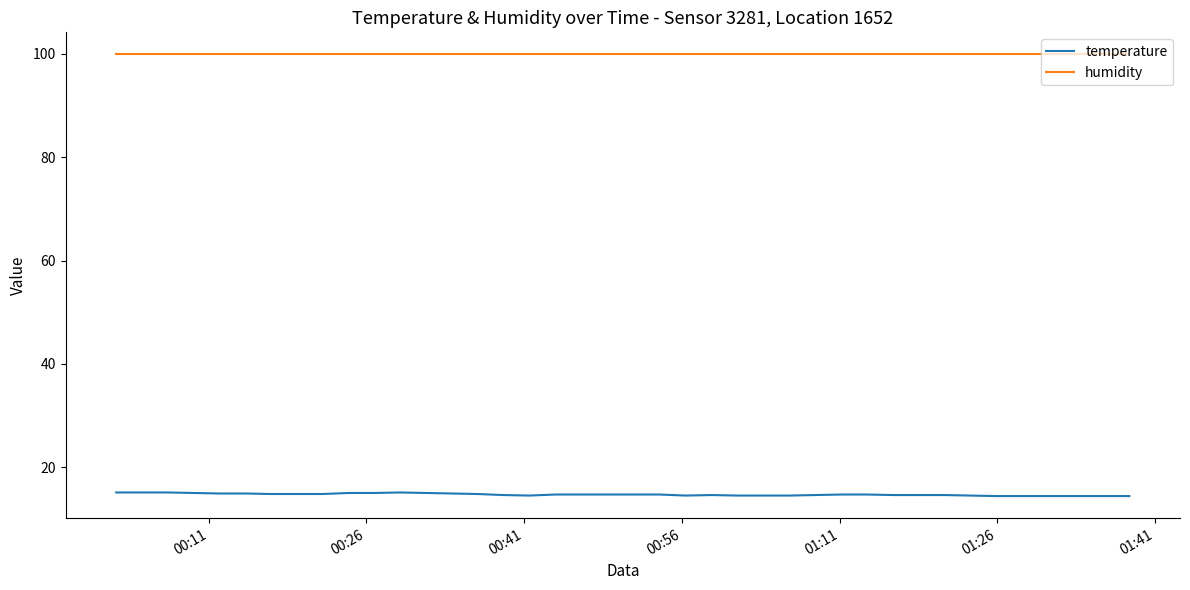

Which series has the widest spread of values?

temperature